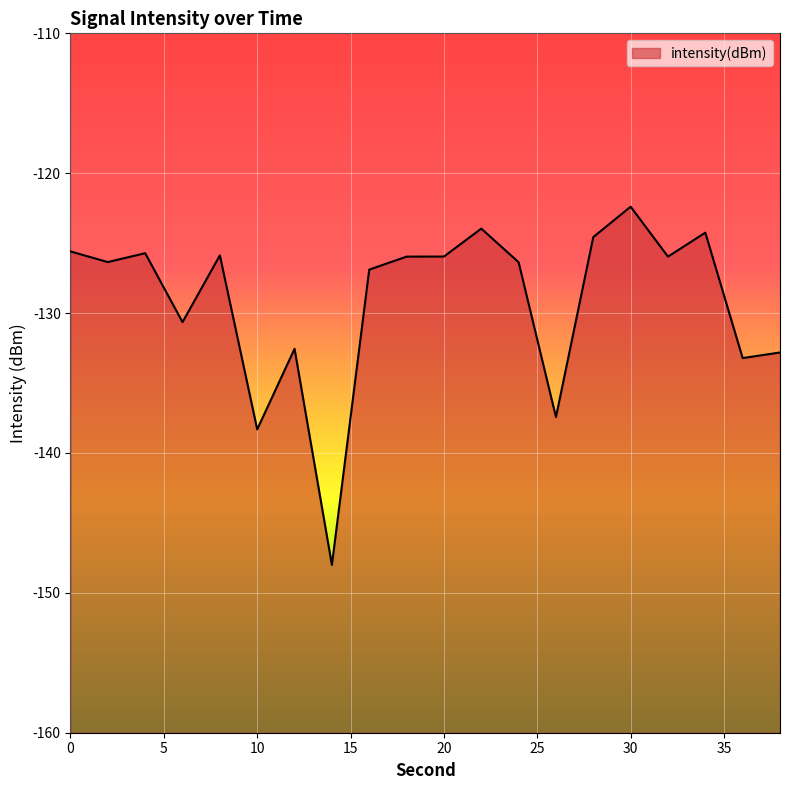

How many interior local valleys (lower than both neighbors) does the data have?

7